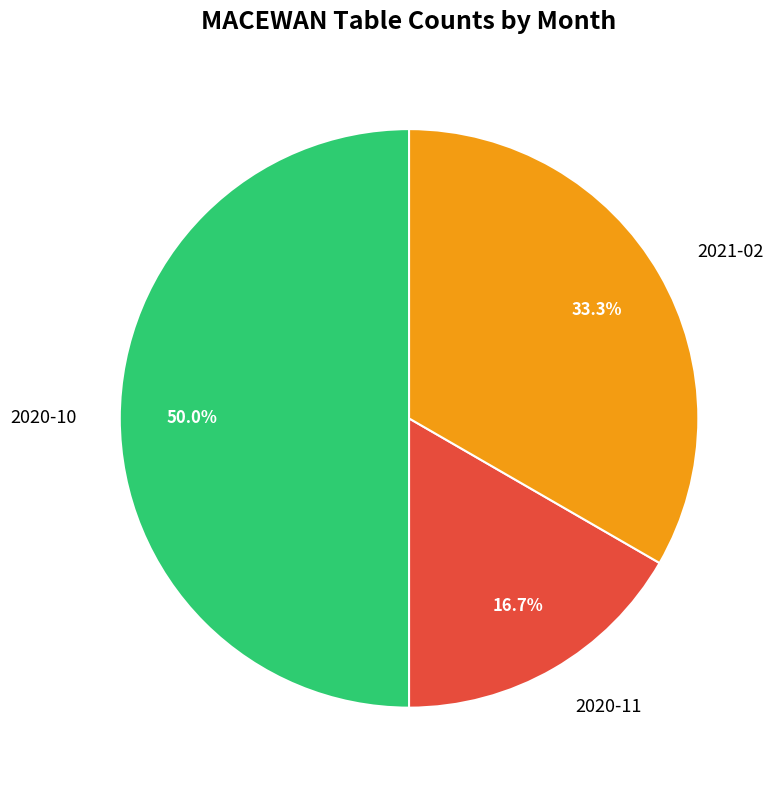

To the nearest percent, what percentage of the pie is 2020-10?

50%